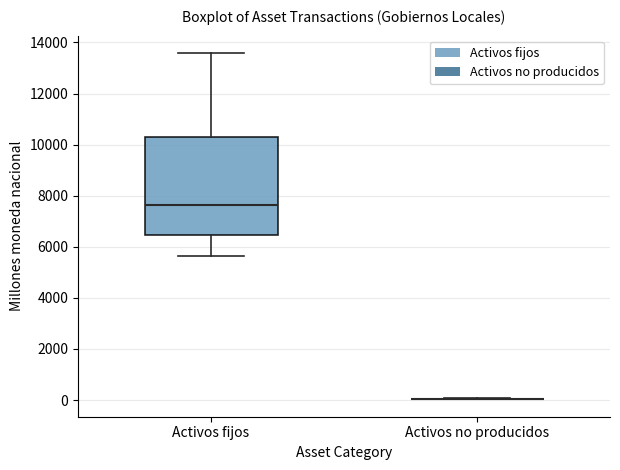

Reading left to right, read every box against the y-axis: the position of its median line, the range the box covers, and the ends of its whiskers. The values are not printed on the chart, so give them approximately, as read against the axis.

Activos fijos: median 7600, box 6400 to 10400, whiskers 5600 to 13600
Activos no producidos: box collapsed to a line at 0, whiskers 0 to 0